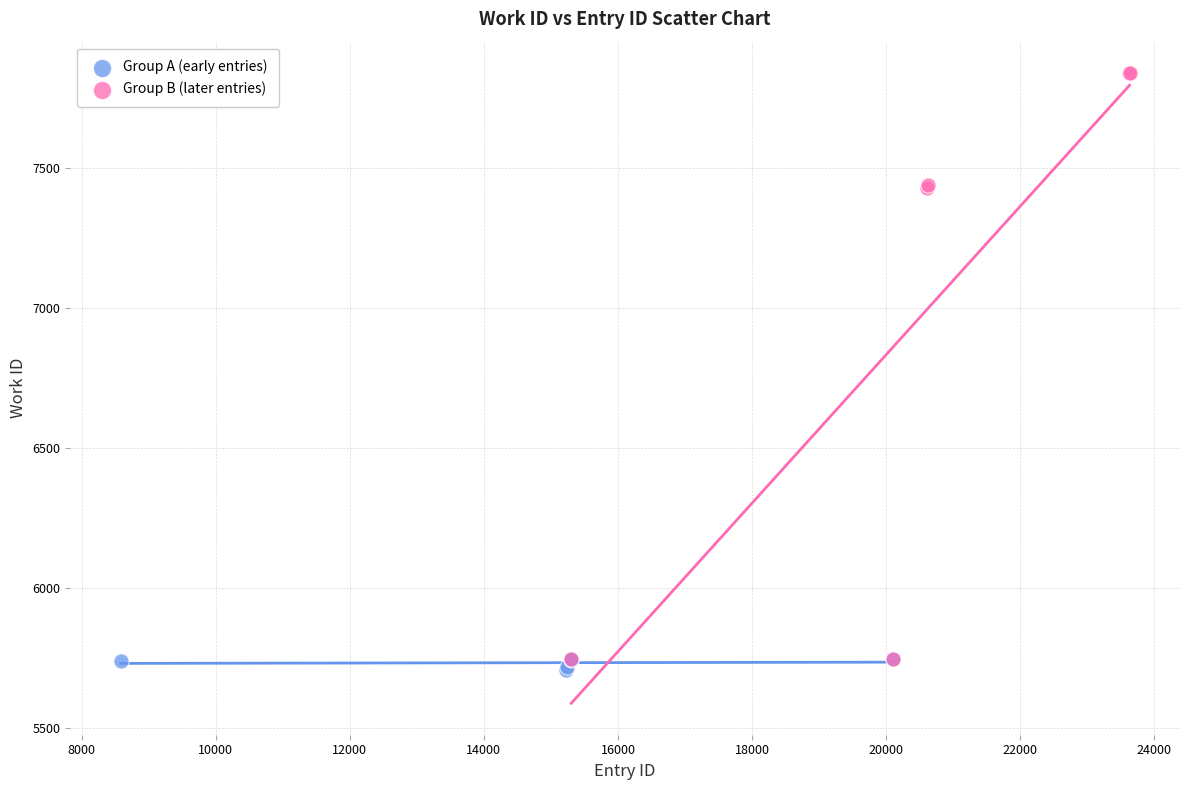

Which series reaches the maximum Y coordinate?

Group B (later entries)